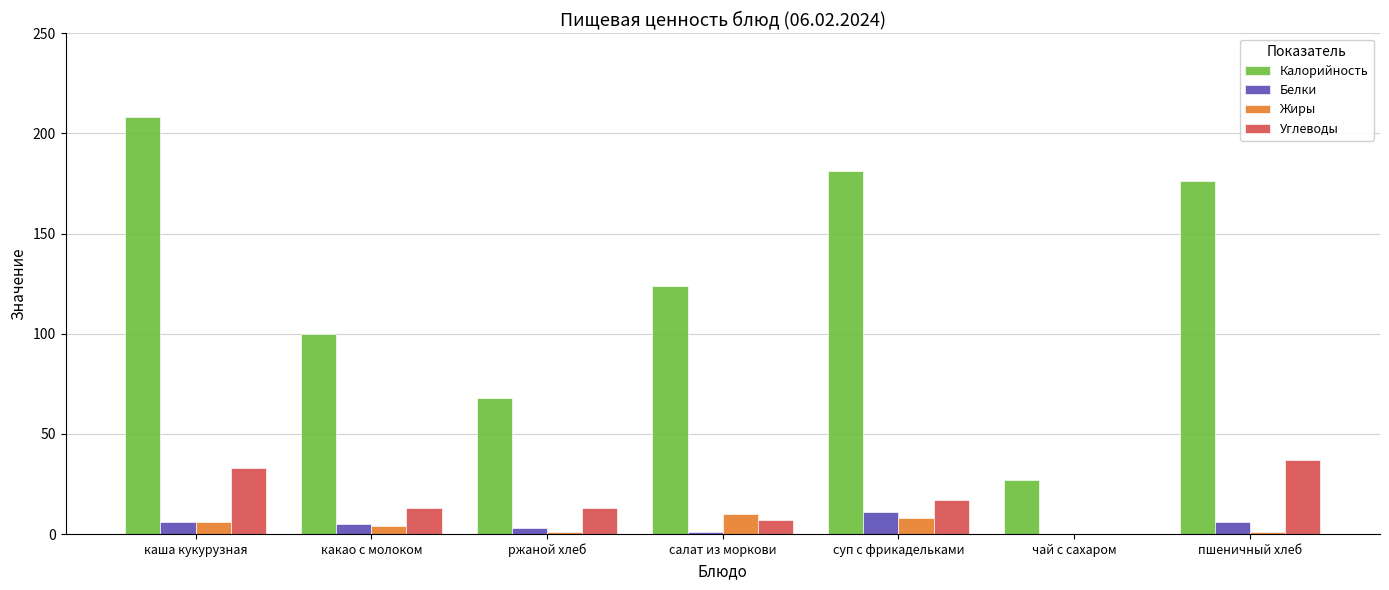

Reading left to right, list all the values displayed in this chart.

Калорийность: 208	100	68	124	181	27	176
Белки: 6	5	3	1	11	0	6
Жиры: 6	4	1	10	8	0	1
Углеводы: 33	13	13	7	17	0	37